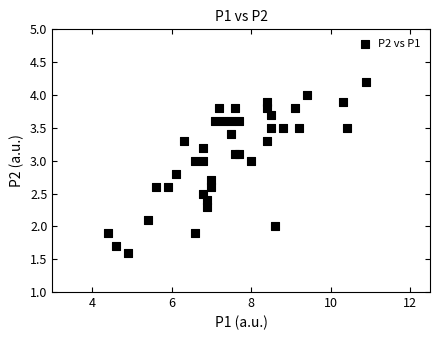

What is the range of X values (max minus min)?

6.5